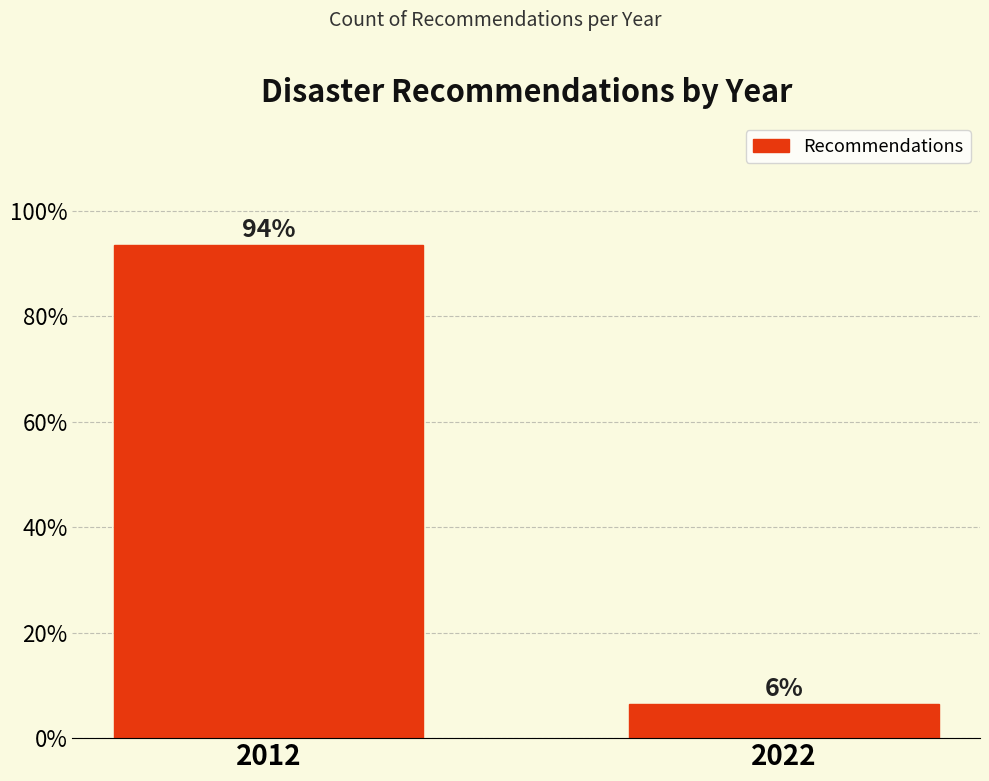

Which label corresponds to the smallest value in the chart?

2022